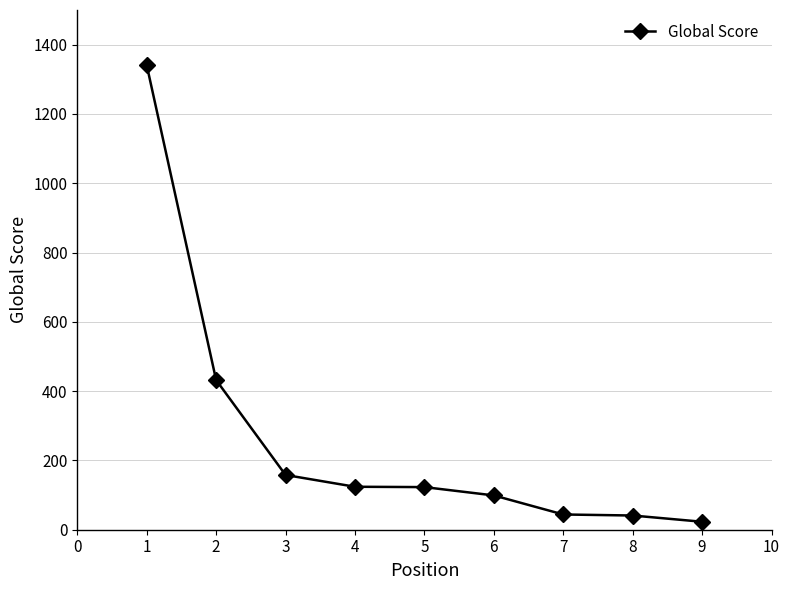

Which has a higher value, 2 or 6?

2